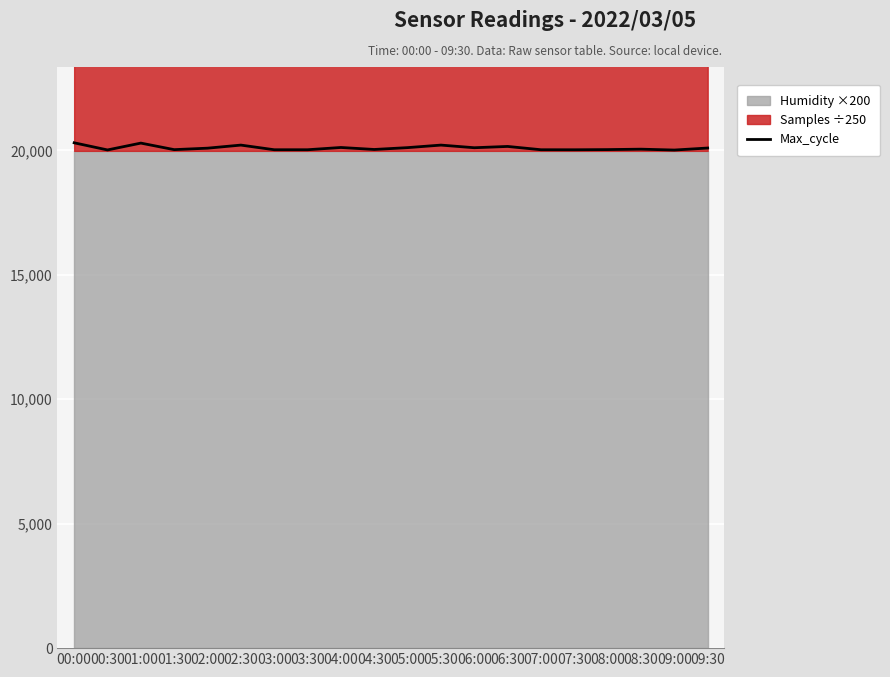

Which category has the lowest value across all series?

09:00